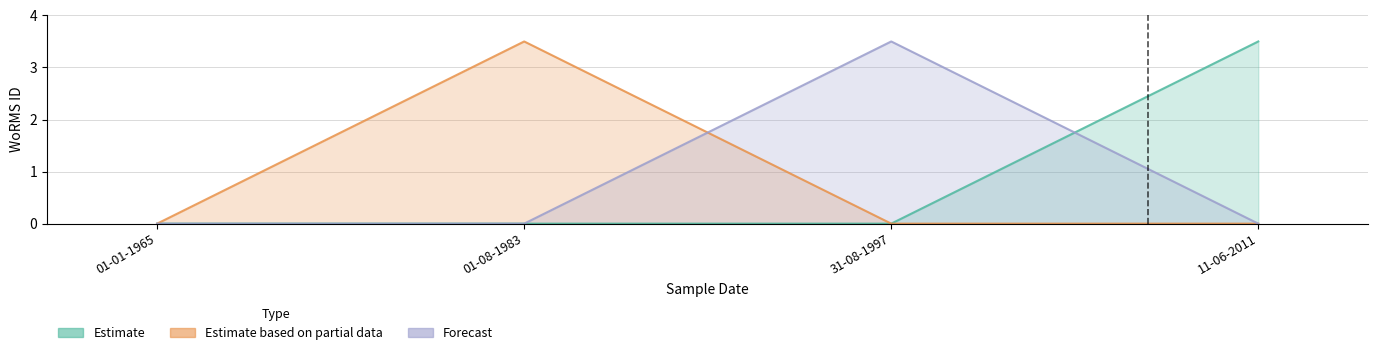

What is the label of the 1st point from the right?

11-06-2011